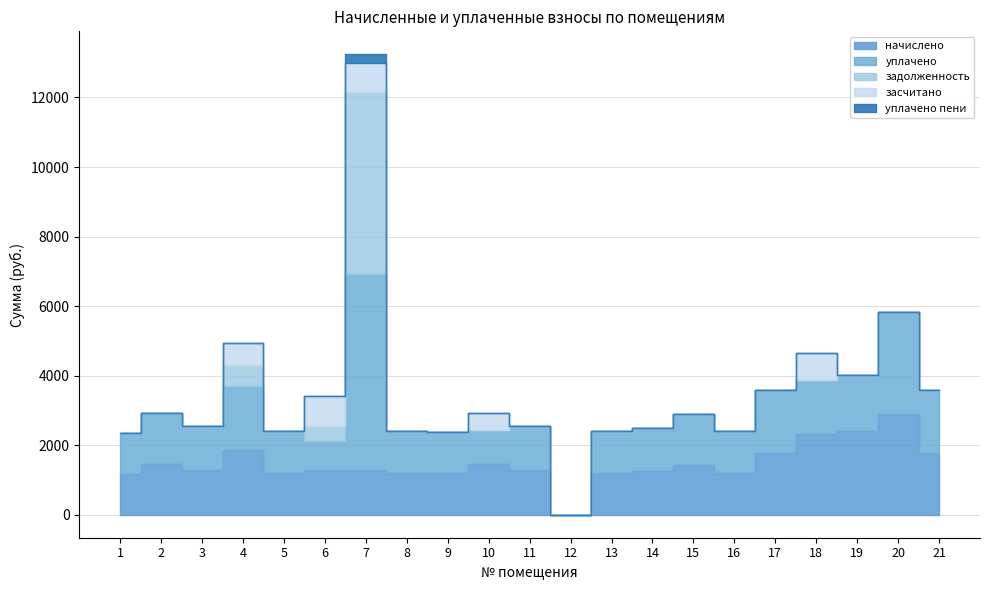

List the labels in order of засчитано value, largest first.

6, 7, 18, 4, 10, 1, 2, 3, 5, 8, 9, 11, 12, 13, 14, 15, 16, 17, 19, 20, 21